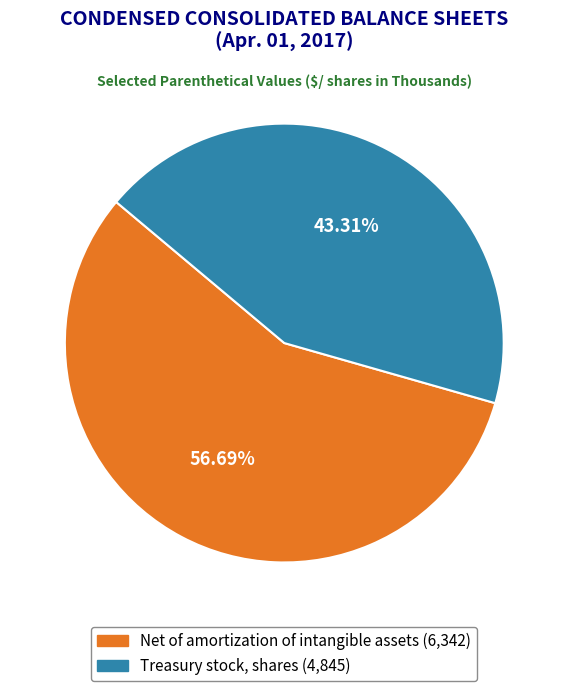

What percentage do Treasury stock, shares and Net of amortization of intangible assets together represent?

100.0%